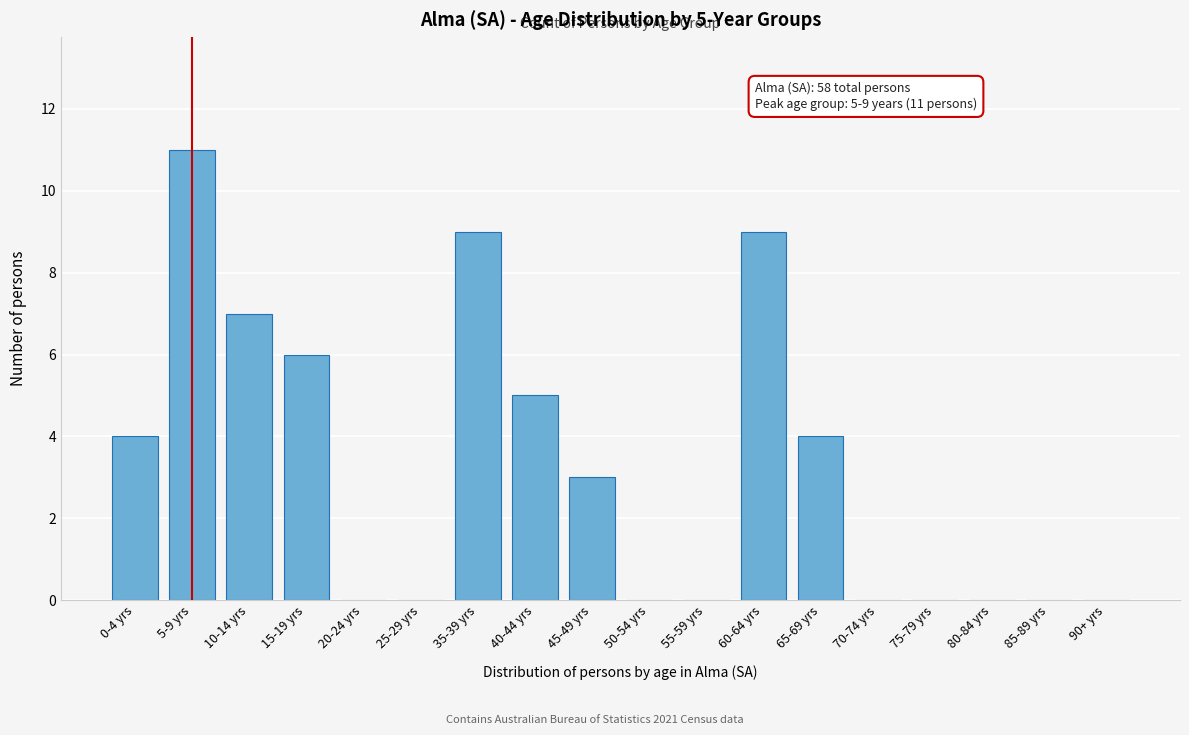

Reading left to right, transcribe all the data shown in this chart.

0-4 yrs=4	5-9 yrs=11	10-14 yrs=7	15-19 yrs=6	20-24 yrs=0	25-29 yrs=0	35-39 yrs=9	40-44 yrs=5	45-49 yrs=3	50-54 yrs=0	55-59 yrs=0	60-64 yrs=9	65-69 yrs=4	70-74 yrs=0	75-79 yrs=0	80-84 yrs=0	85-89 yrs=0	90+ yrs=0